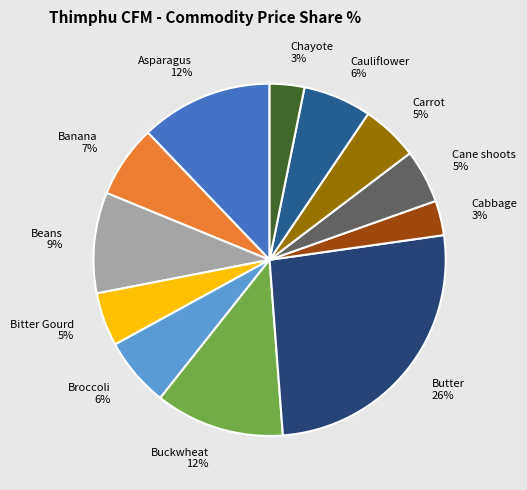

To the nearest percent, what portion does Buckwheat represent?

12%